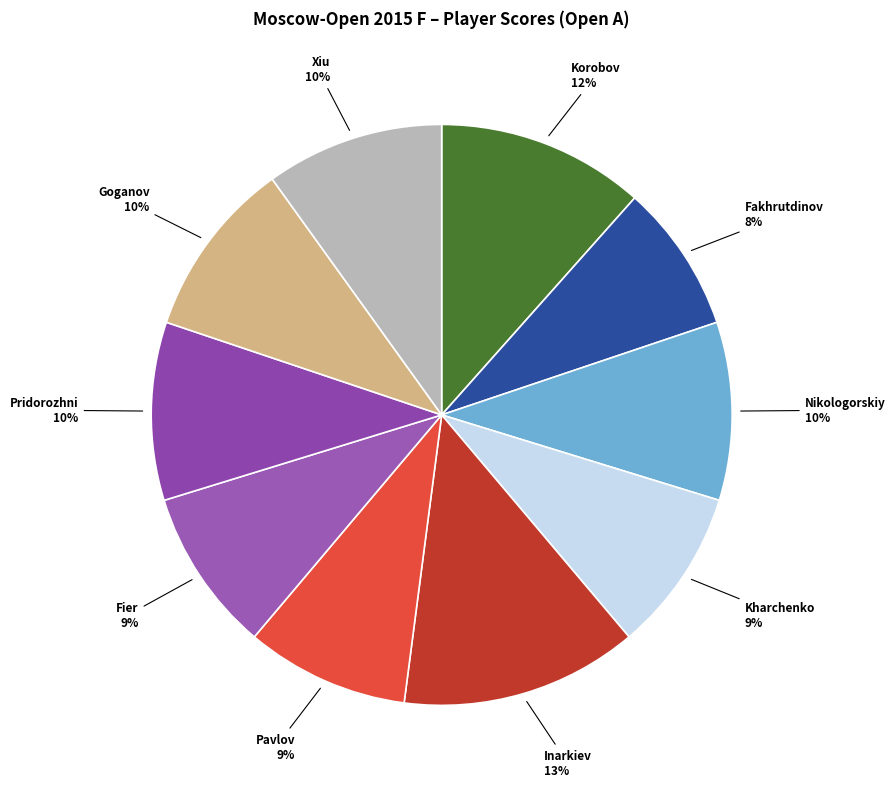

To the nearest percent, what is the difference between the largest and smallest slice percentages?

5%